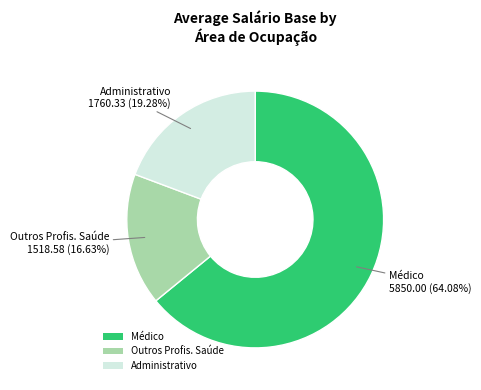

To the nearest percent, what is the difference between the largest and smallest slice percentages?

47%